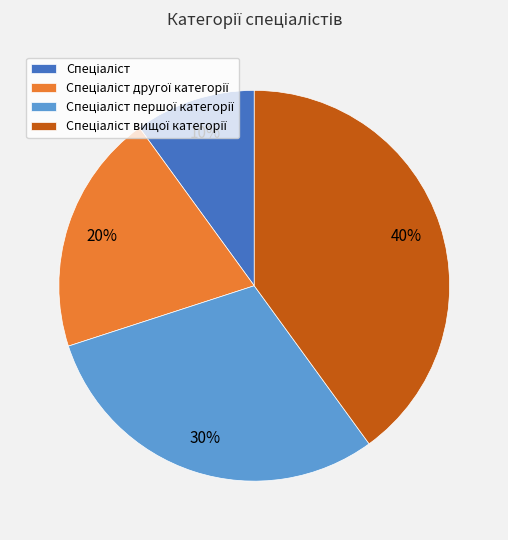

Is there any slice that represents more than half of the pie?

No